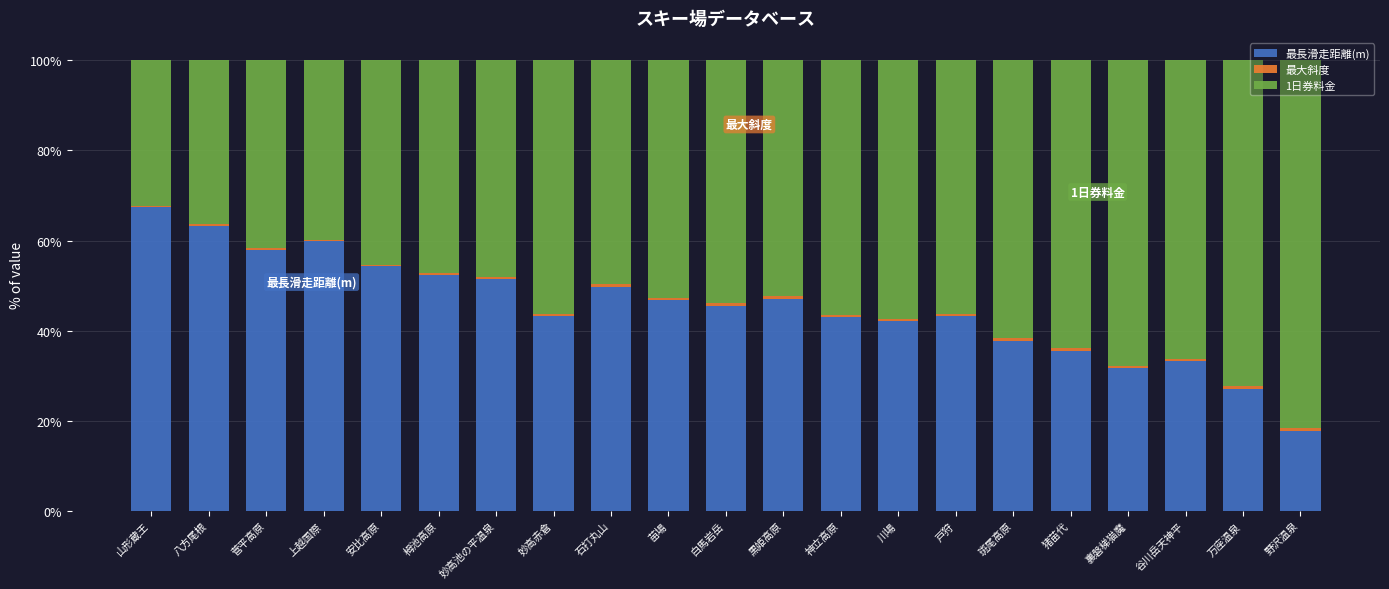

What is the maximum value for 最長滑走距離(m)?

67.5